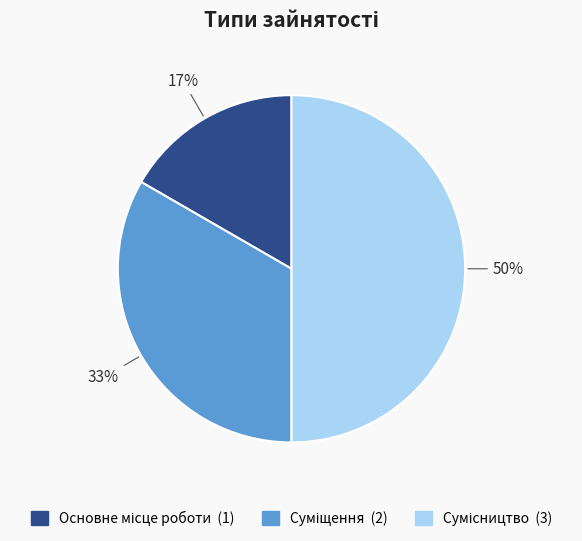

To the nearest percent, what is the difference between the largest and smallest slice percentages?

33%